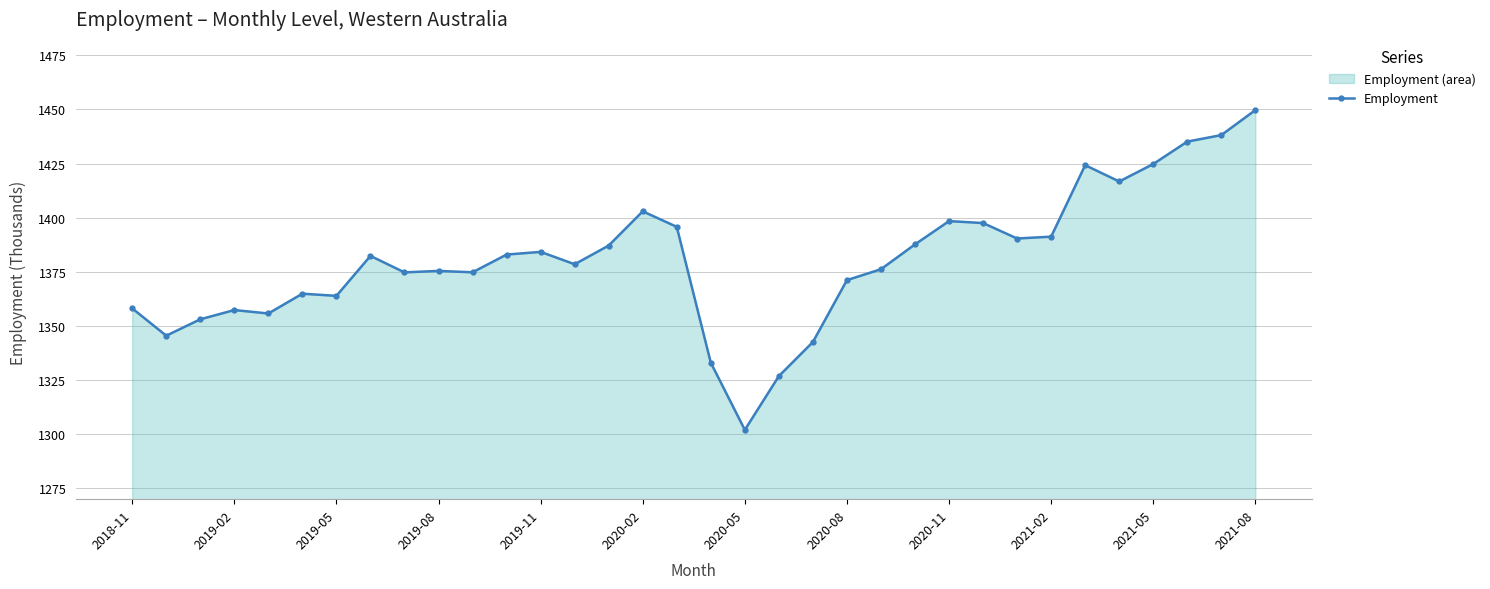

At which category does the chart reach its peak across all series?

2021-08